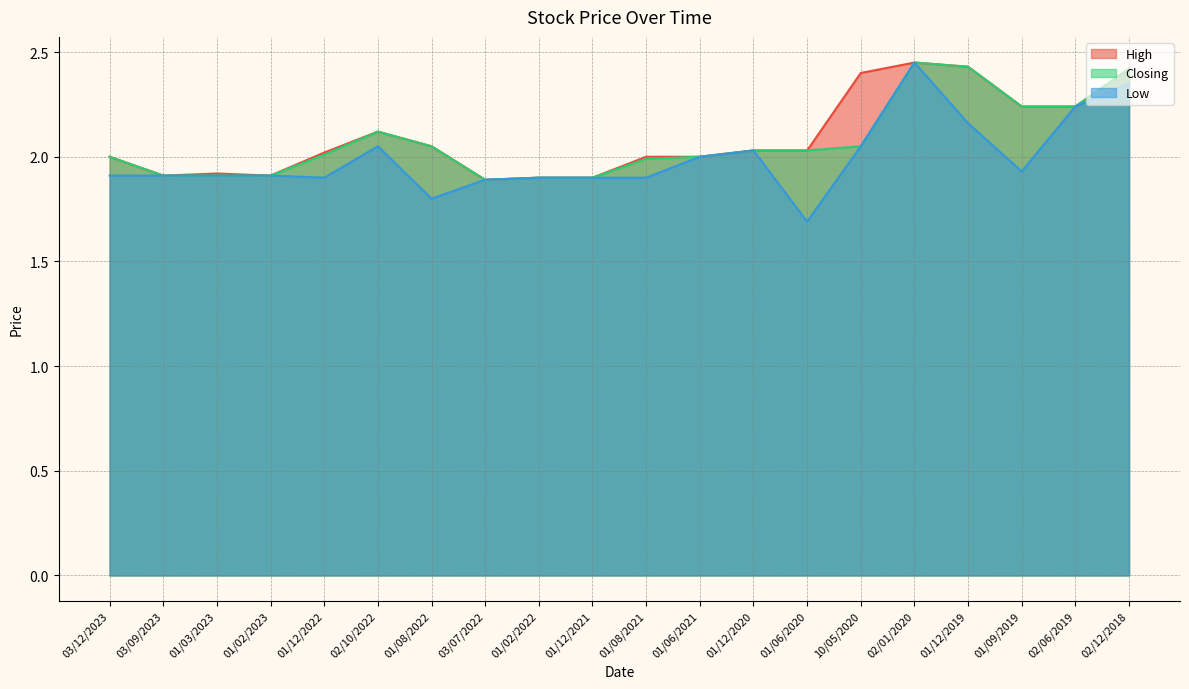

What is the sum of all Low values?

39.9